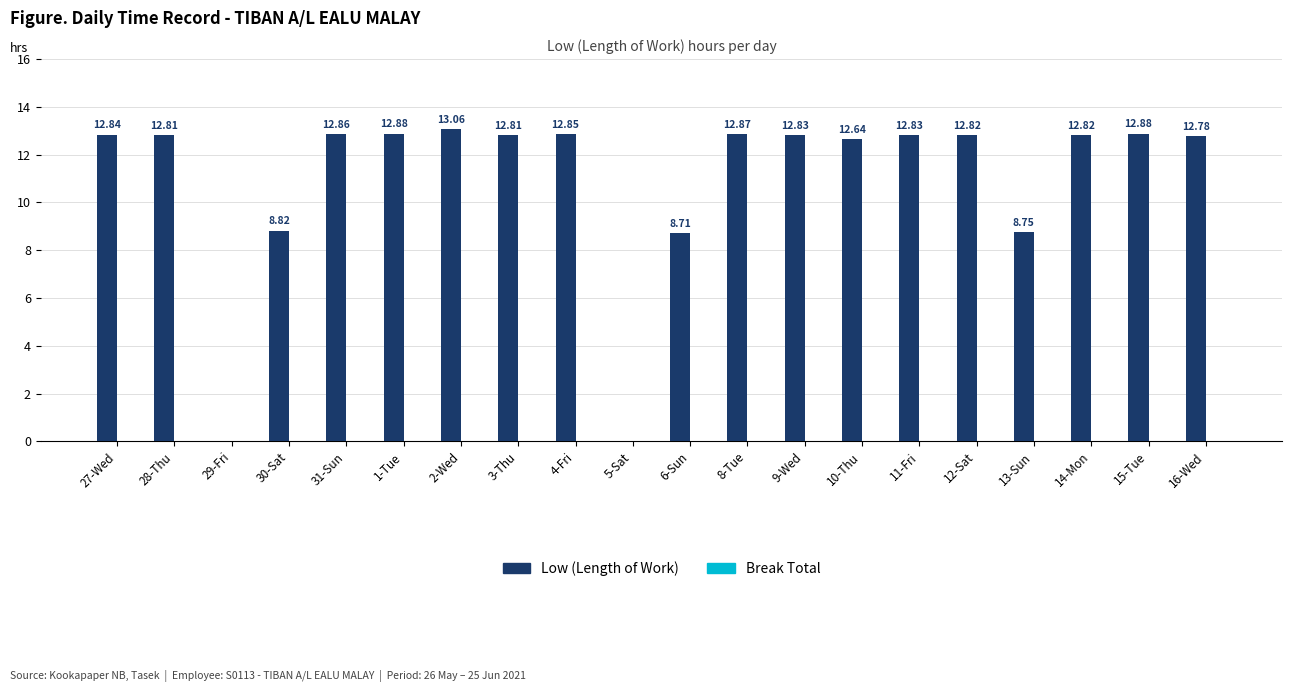

Approximately how many times larger is the value at 14-Mon compared to 3-Thu?

1.0